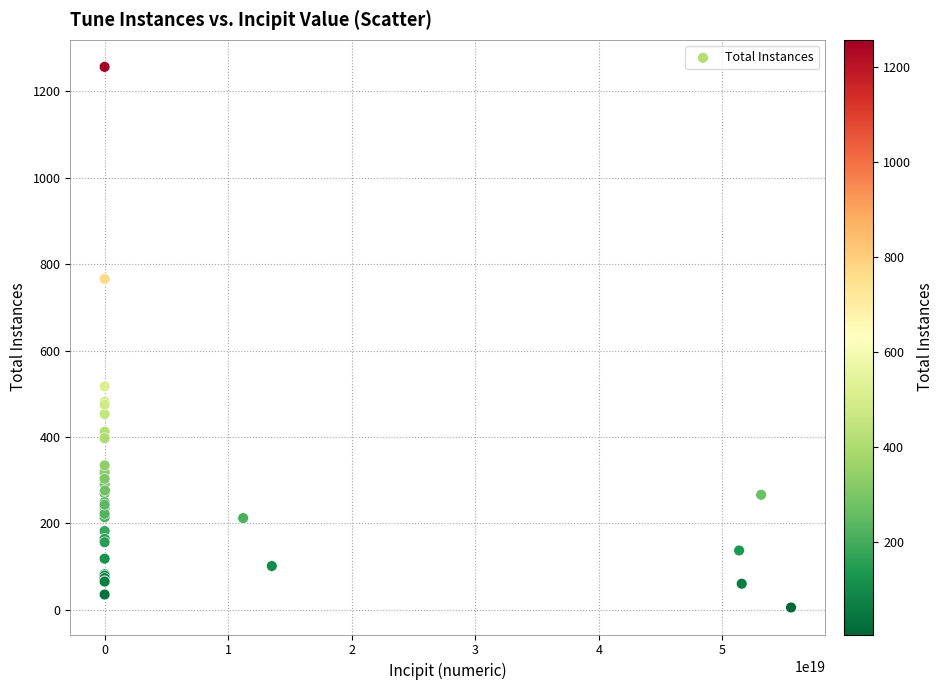

What Y value in the scatter plot is closest to 631?

517